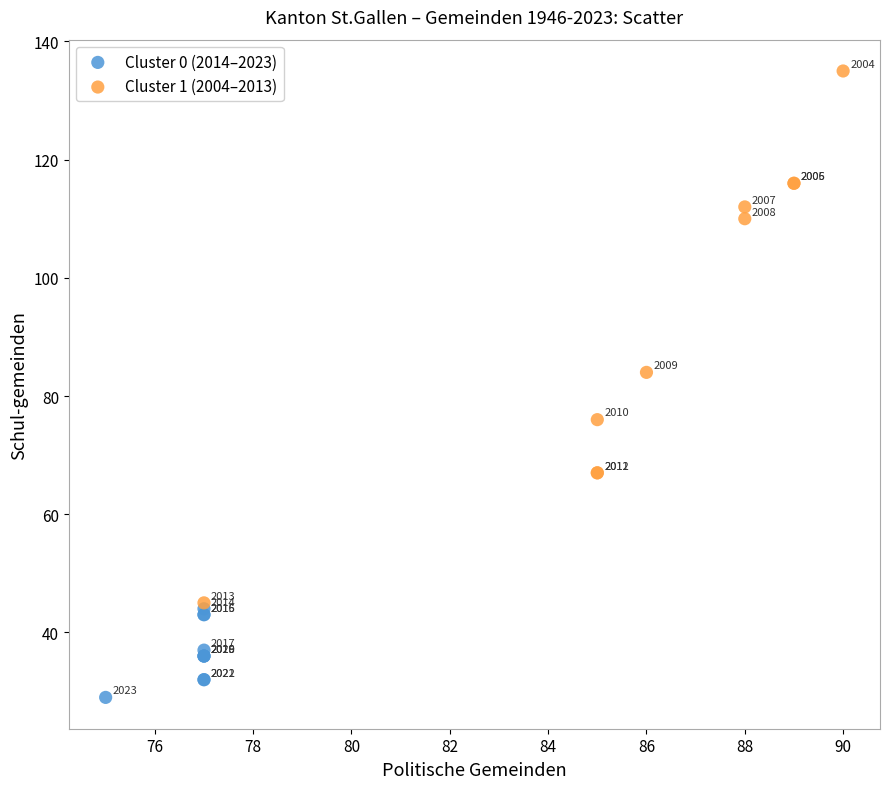

Which series reaches the maximum Y coordinate?

Cluster 1 (2004–2013)